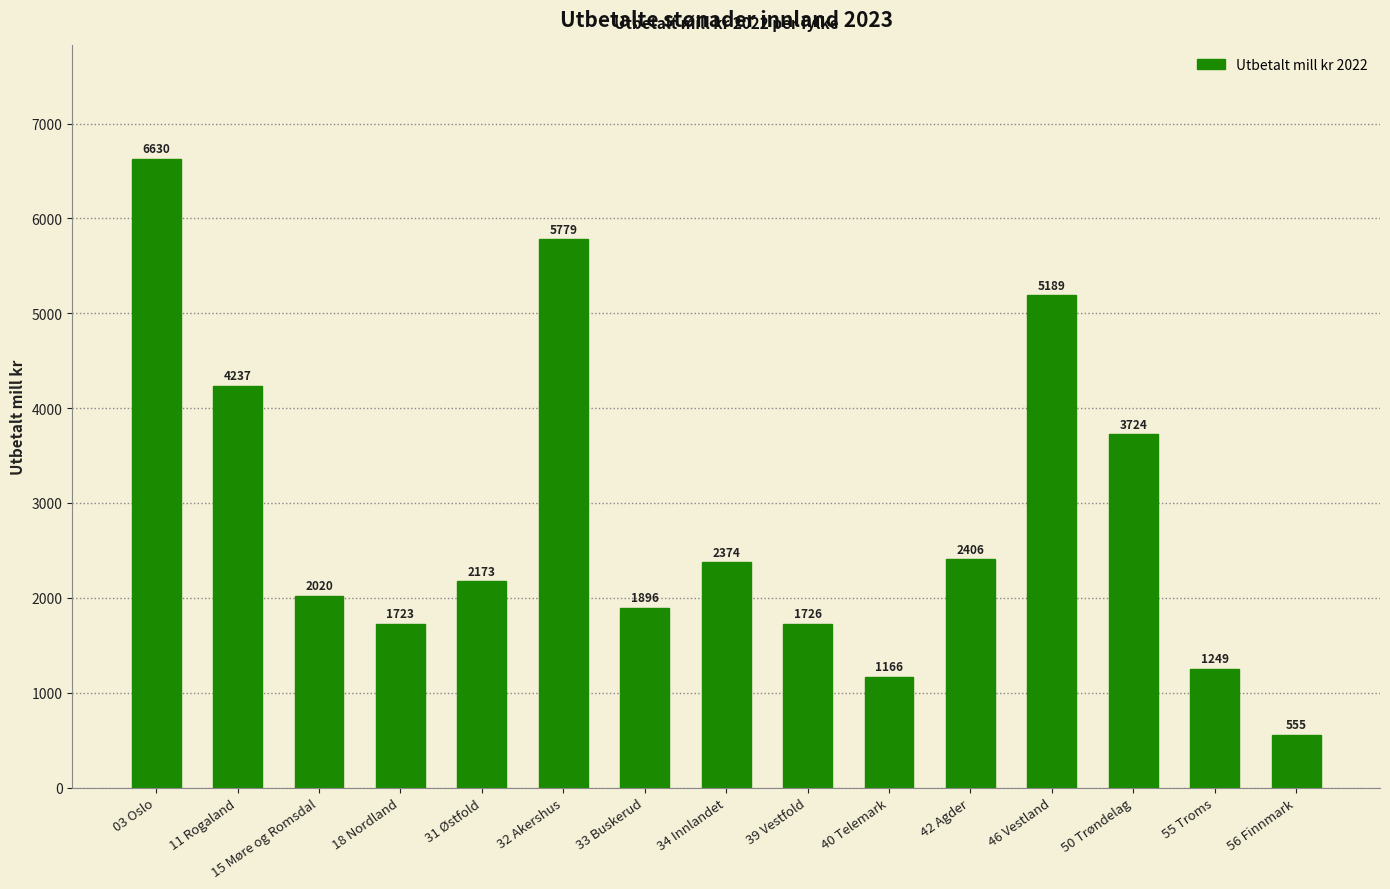

Rank the categories by value from highest to lowest.

03 Oslo, 32 Akershus, 46 Vestland, 11 Rogaland, 50 Trøndelag, 42 Agder, 34 Innlandet, 31 Østfold, 15 Møre og Romsdal, 33 Buskerud, 39 Vestfold, 18 Nordland, 55 Troms, 40 Telemark, 56 Finnmark